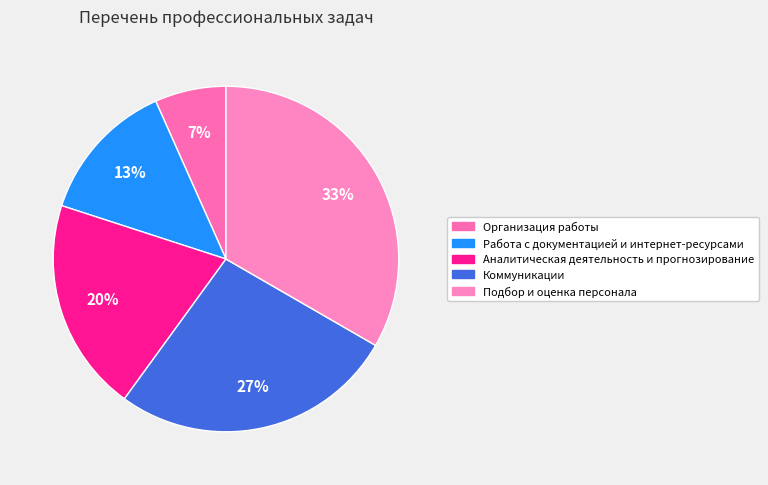

Which slice is the smallest?

Организация работы